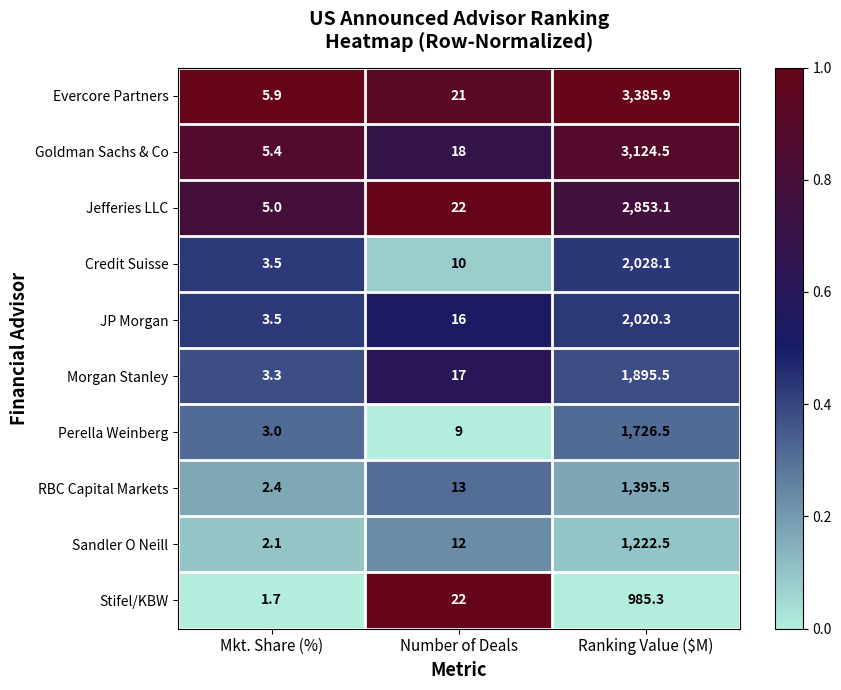

What value does the Sandler O Neill series have at Ranking Value ($M)?

1222.5